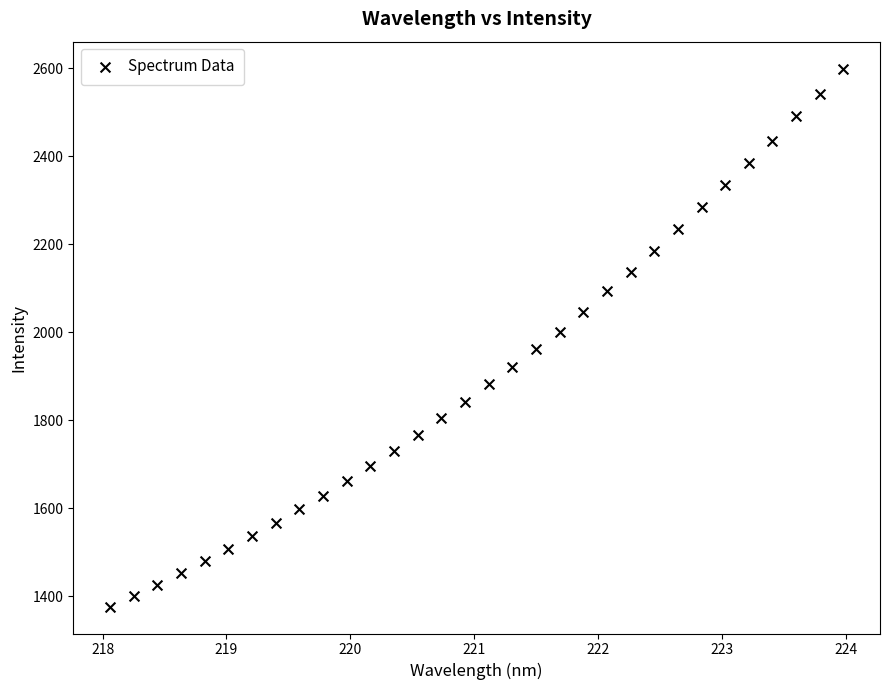

What is the range of Y values (max minus min)?

1222.8